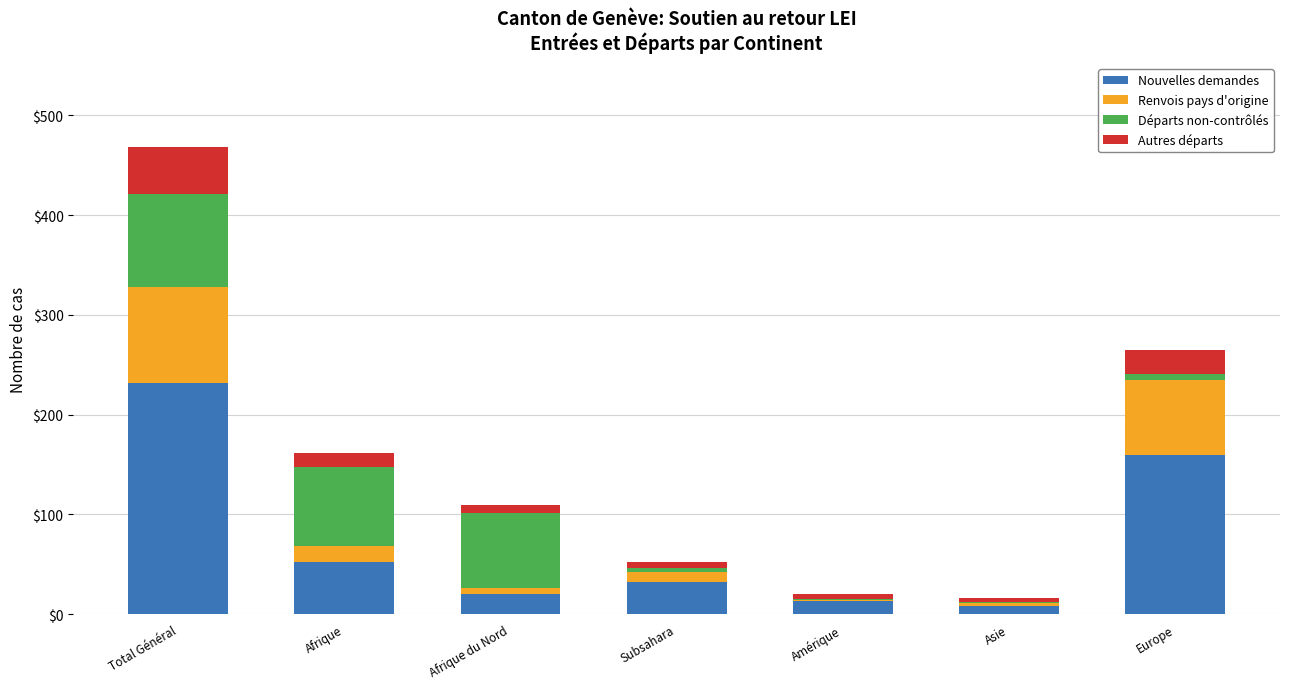

Reading right to left, list the values for the Nouvelles demandes series.

Europe=159	Asie=8	Amérique=13	Subsahara=32	Afrique du Nord=20	Afrique=52	Total Général=232